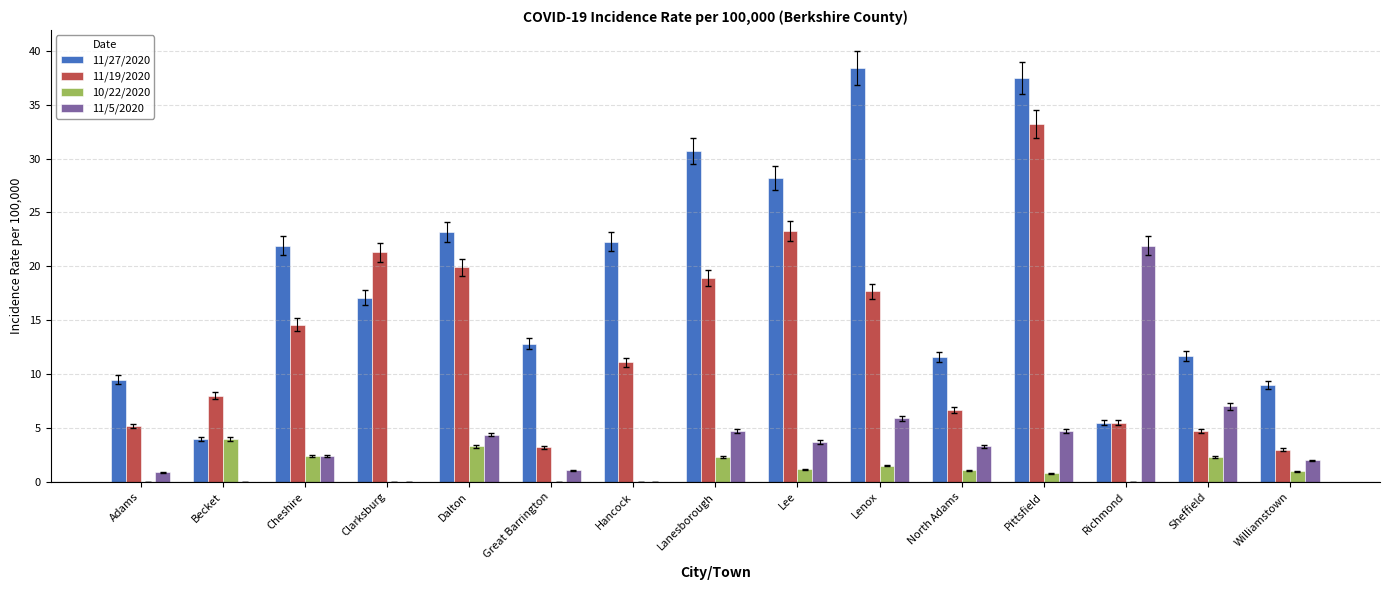

What is the sum of all 11/5/2020 values?

62.0